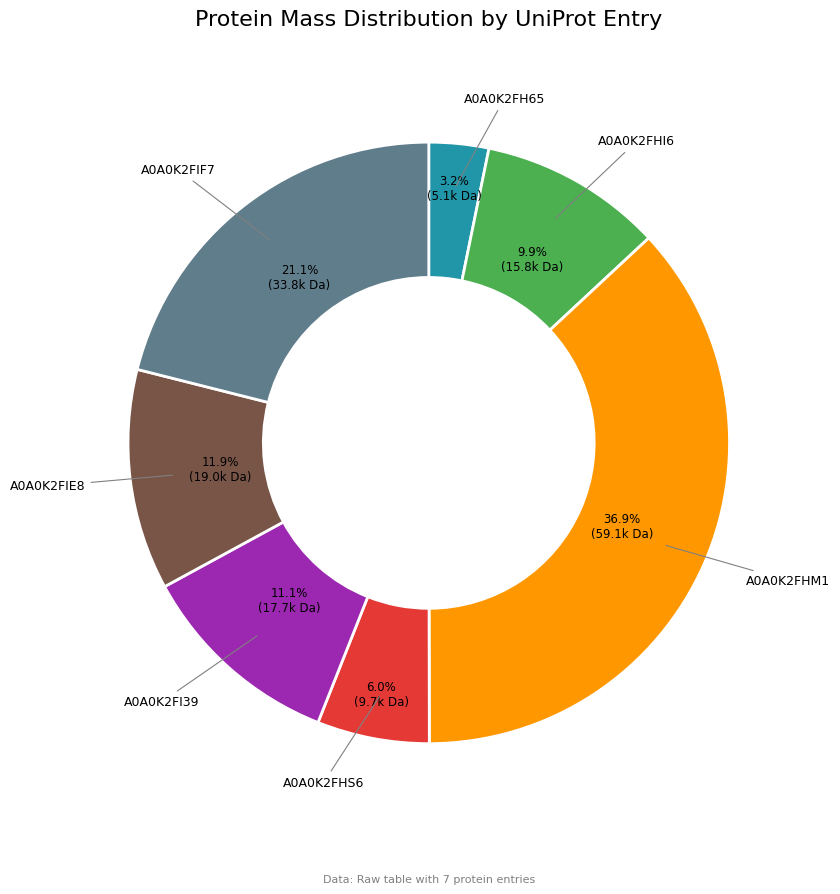

Is there a majority slice in this chart?

No